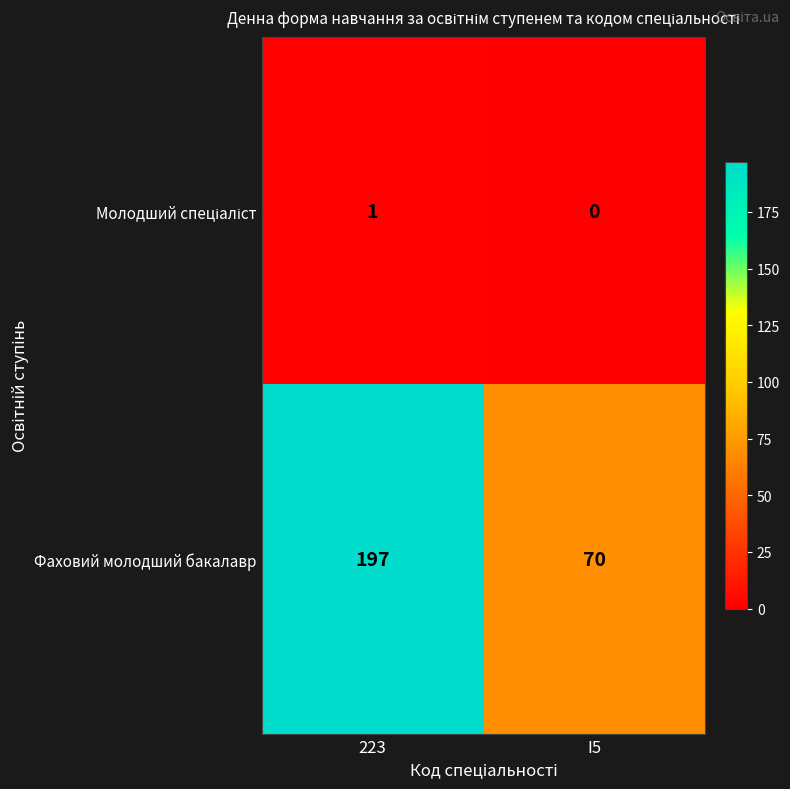

Which series has the widest spread of values?

Фаховий молодший бакалавр